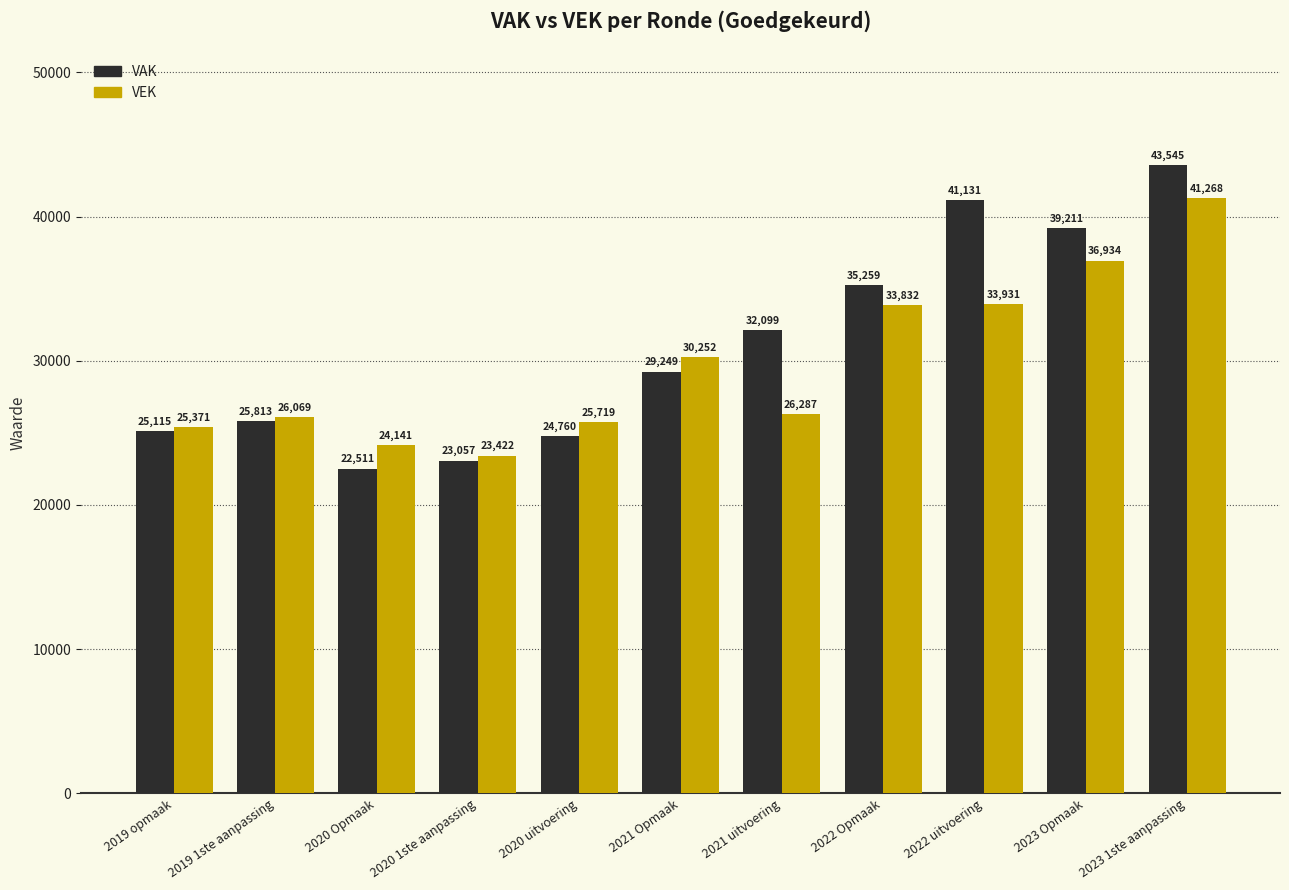

What is the difference between the maximum and minimum values in the VEK series?

17846